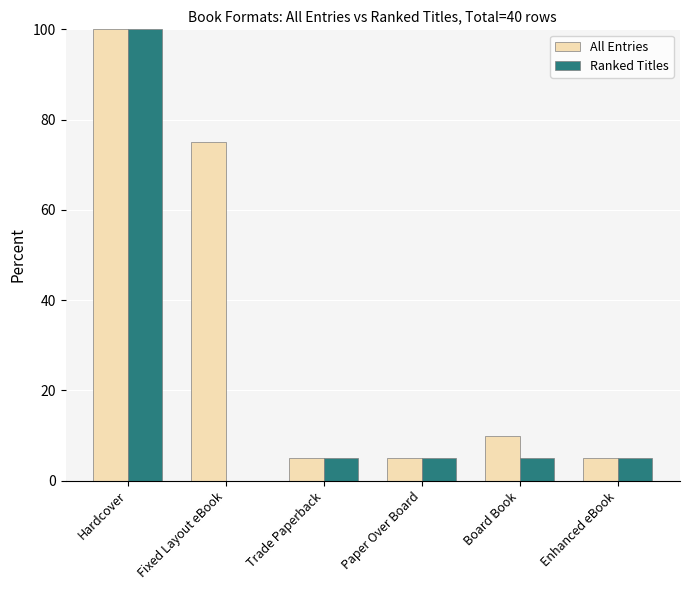

What is the sum of all Ranked Titles values?

120